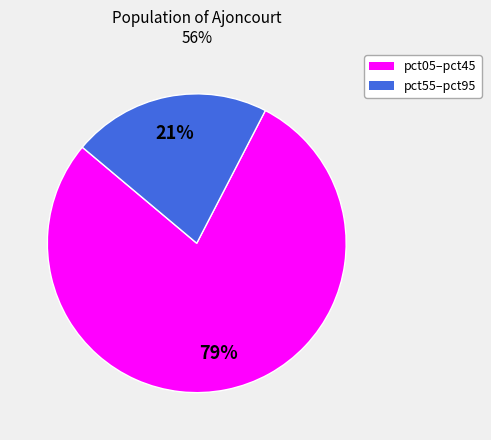

Count the number of slices in the pie.

2